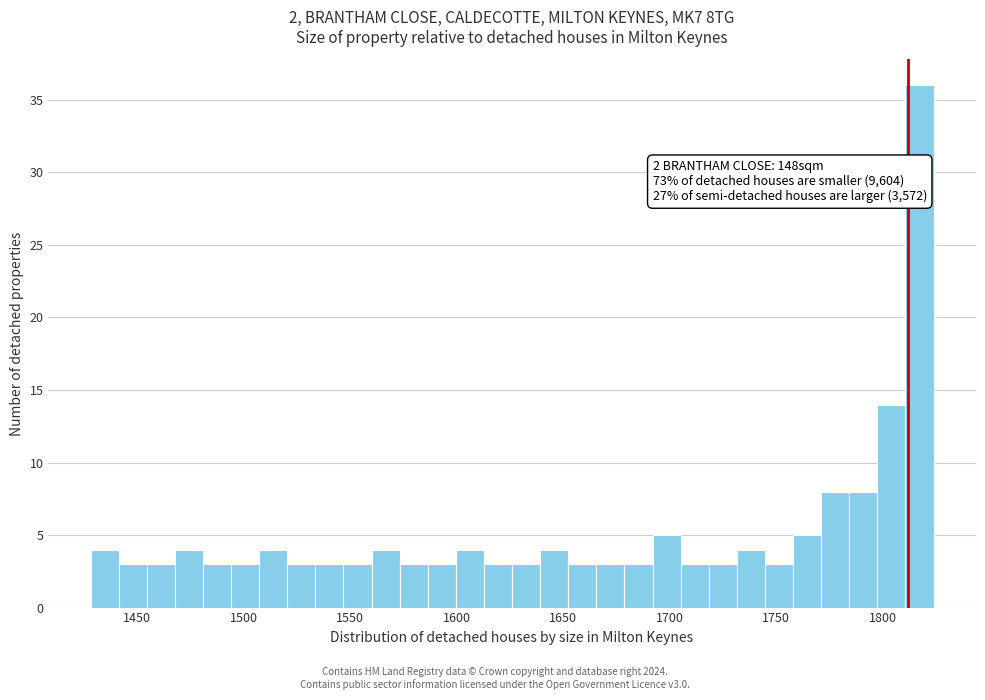

Read against the x-axis, roughly where is the centre of the tallest bar?

1815